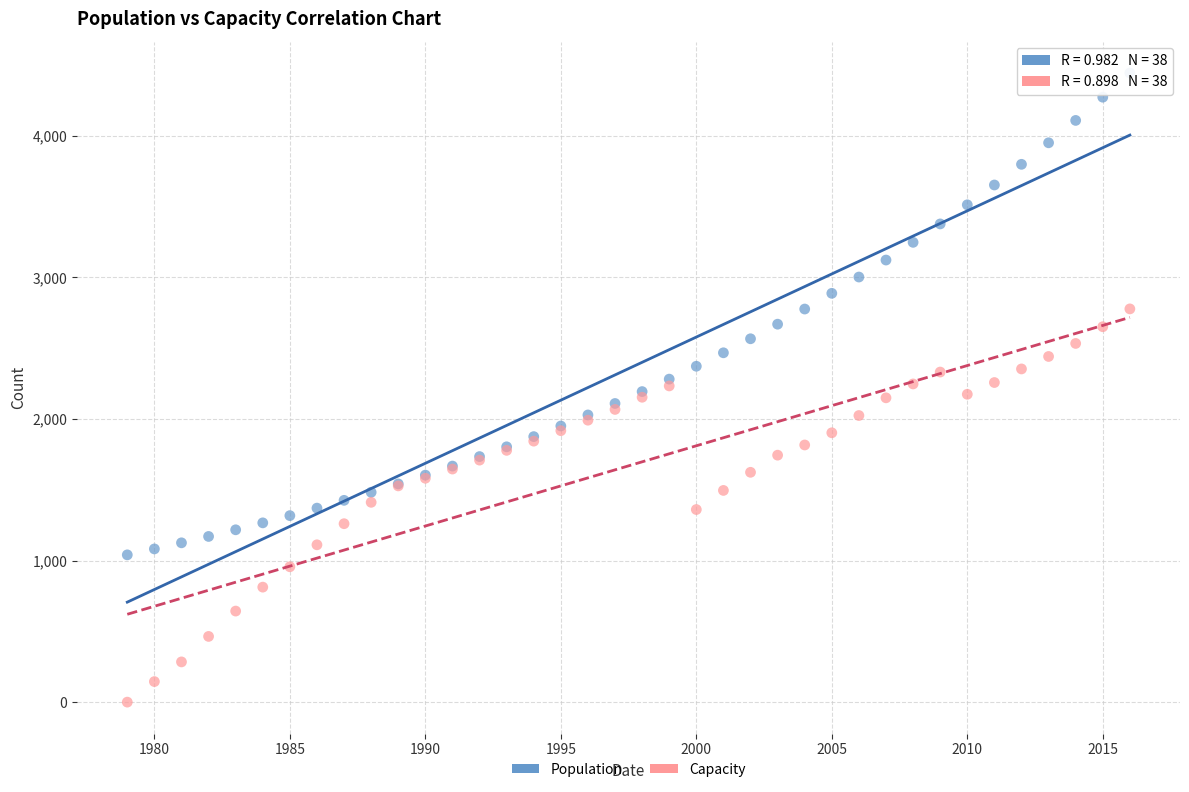

Which series has the widest spread of Y values?

Population